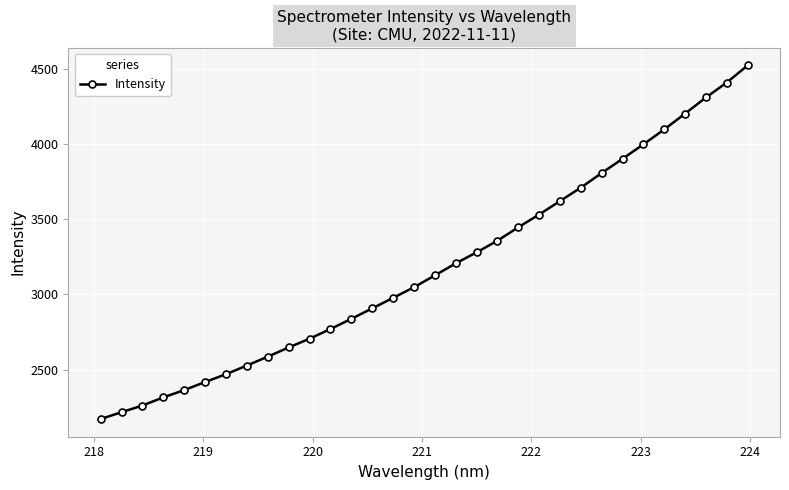

How many lines are shown in the chart?

1